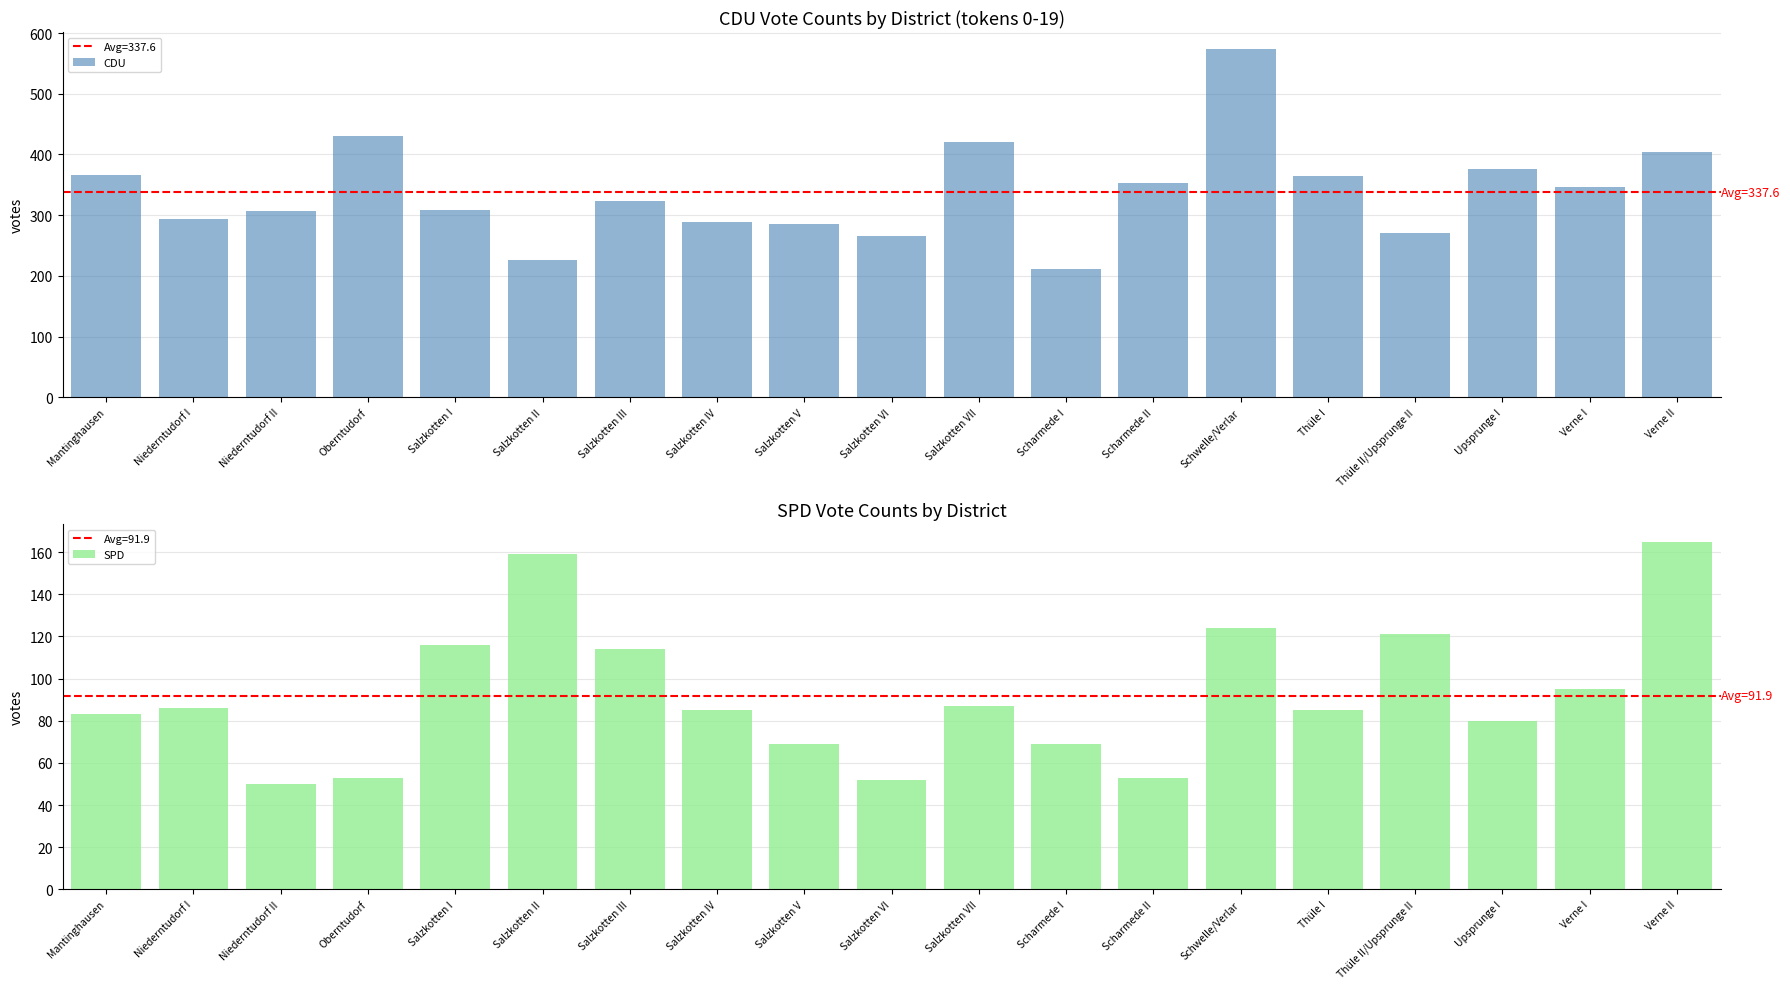

At which category is the sum across all series the highest?

Schwelle/Verlar